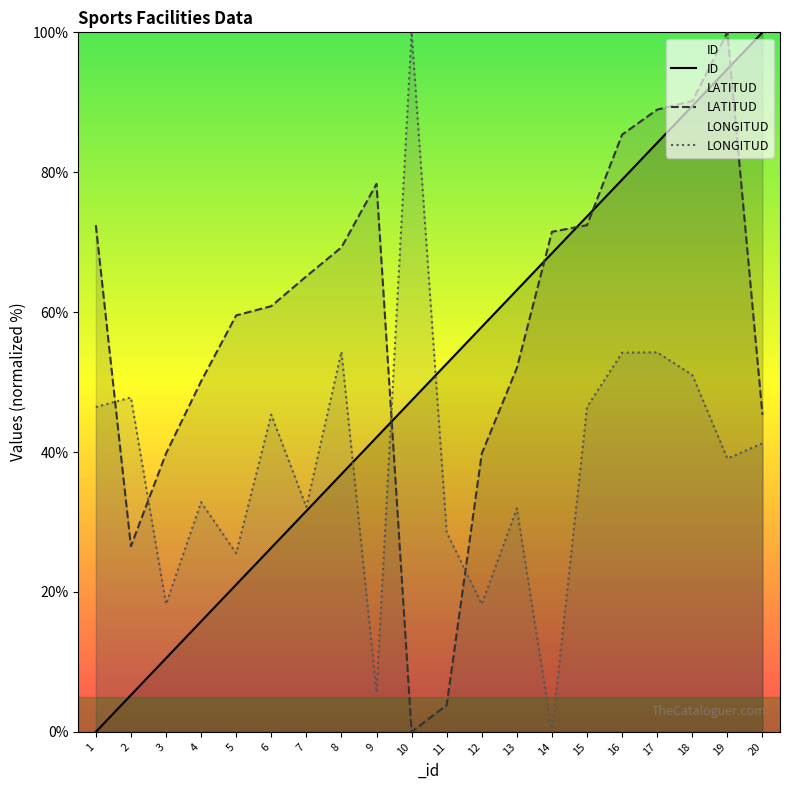

At how many categories does at least one series exceed 60?

14